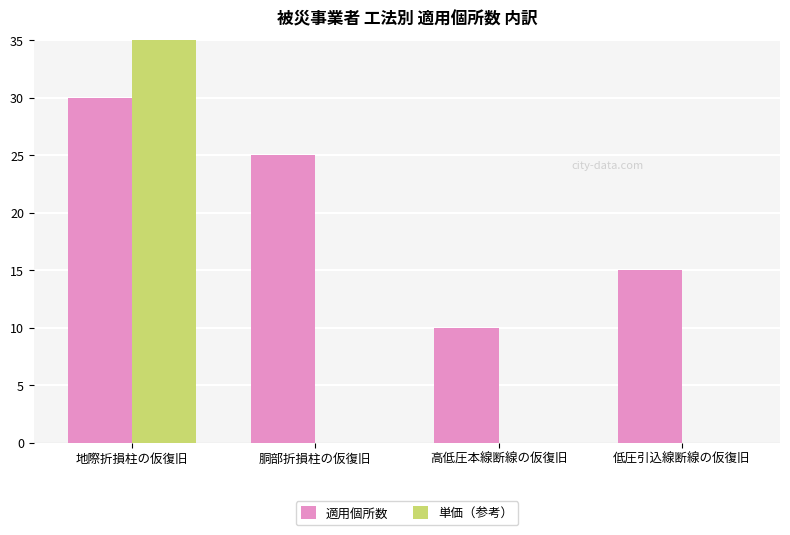

What is the difference between the 単価（参考） values at 地際折損柱の仮復旧 and 低圧引込線断線の仮復旧?

2500